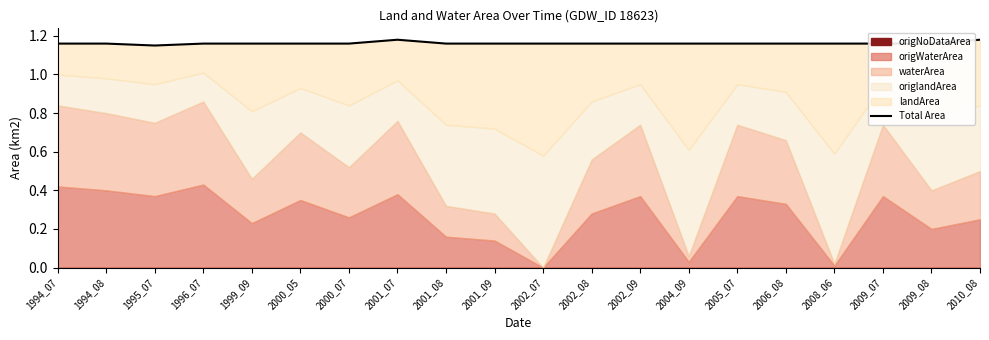

The value at 2002_07 is 1.2. True or false?

True